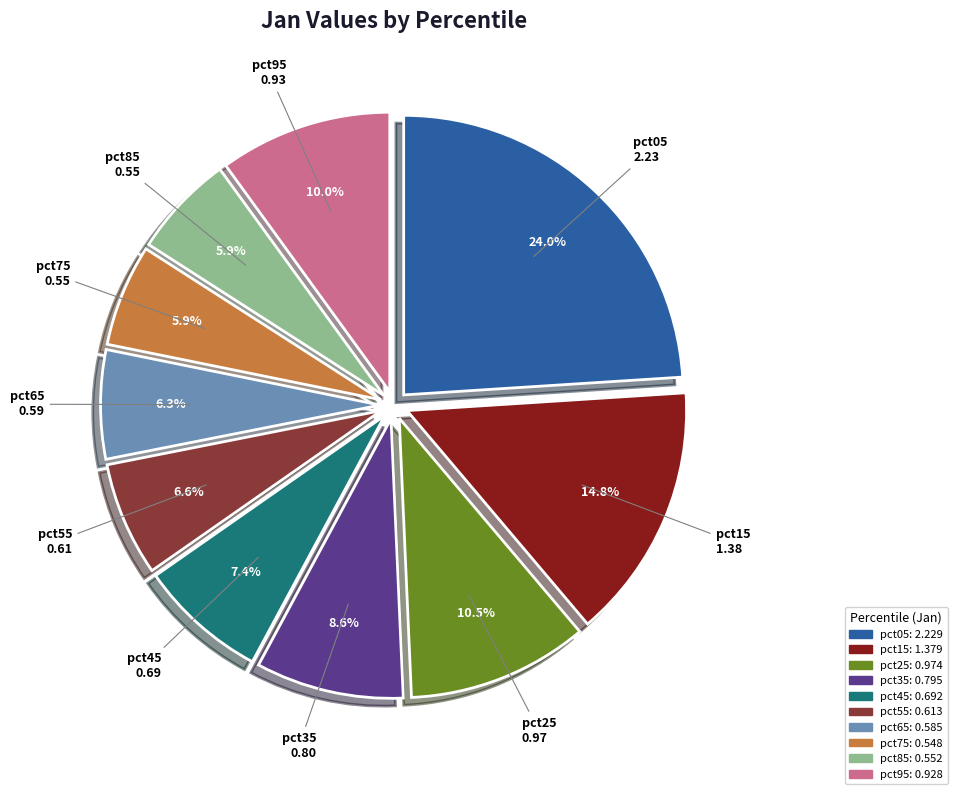

To the nearest percent, what portion does pct05 represent?

24%